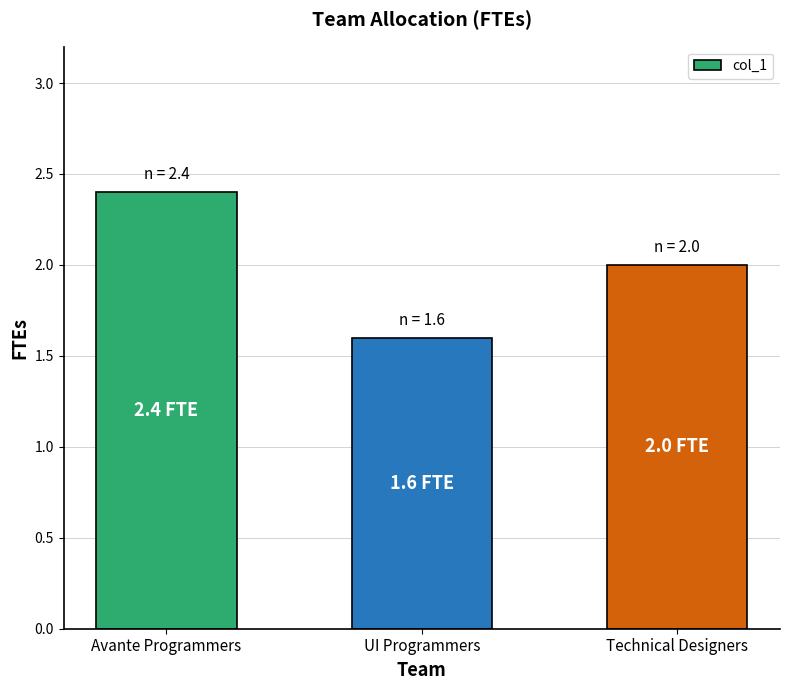

What is the label of the 2nd bar from the left?

UI Programmers